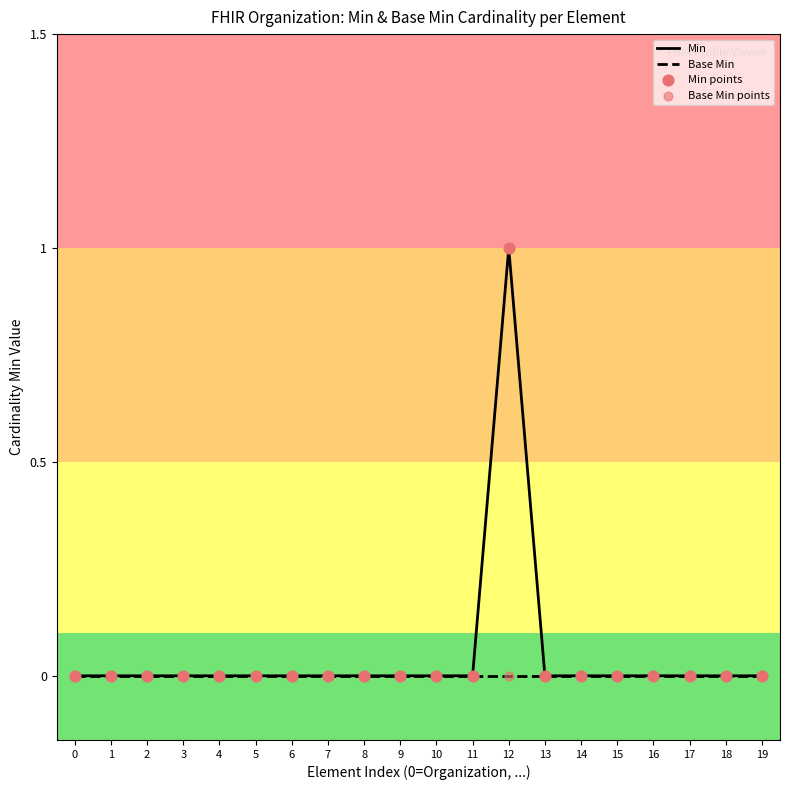

Which series has the largest total across all categories?

Min